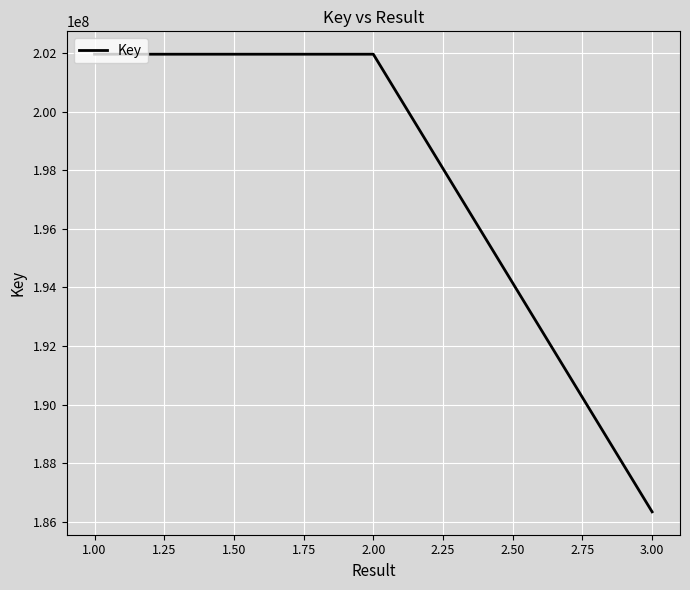

The value at 2.00 is 201964076. True or false?

True